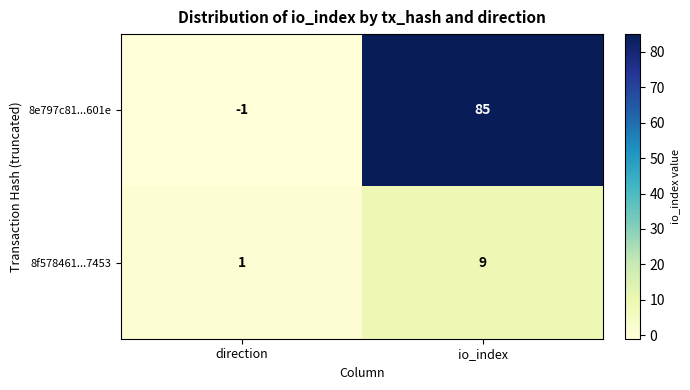

Reading right to left, list all the values displayed in this chart.

8e797c81...601e: io_index=85	direction=-1
8f578461...7453: io_index=9	direction=1